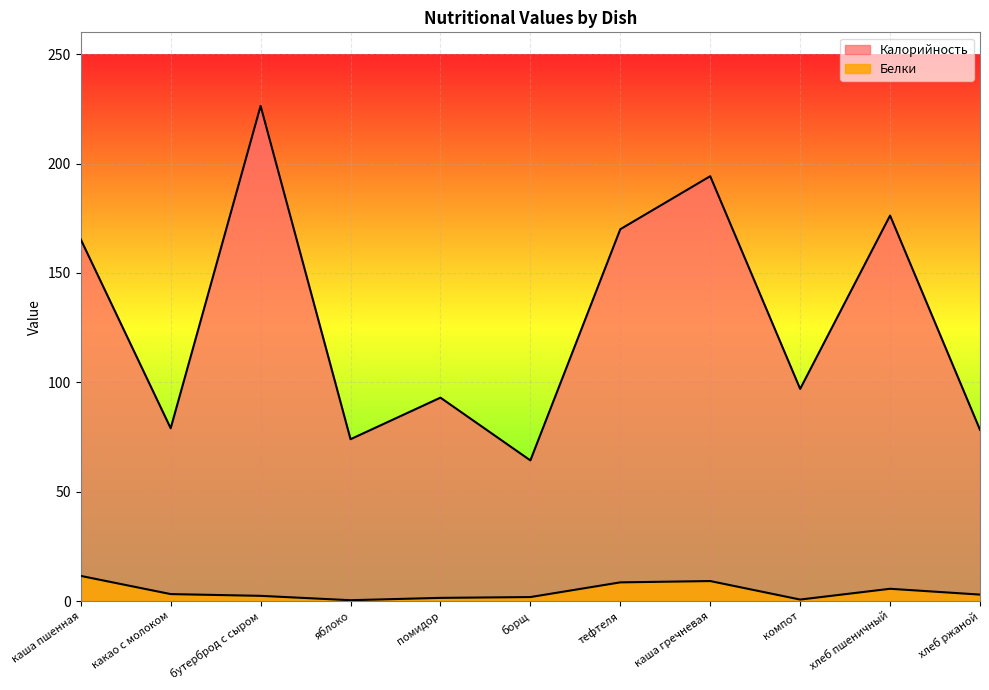

True or false: Калорийность and Белки cross at least once.

False